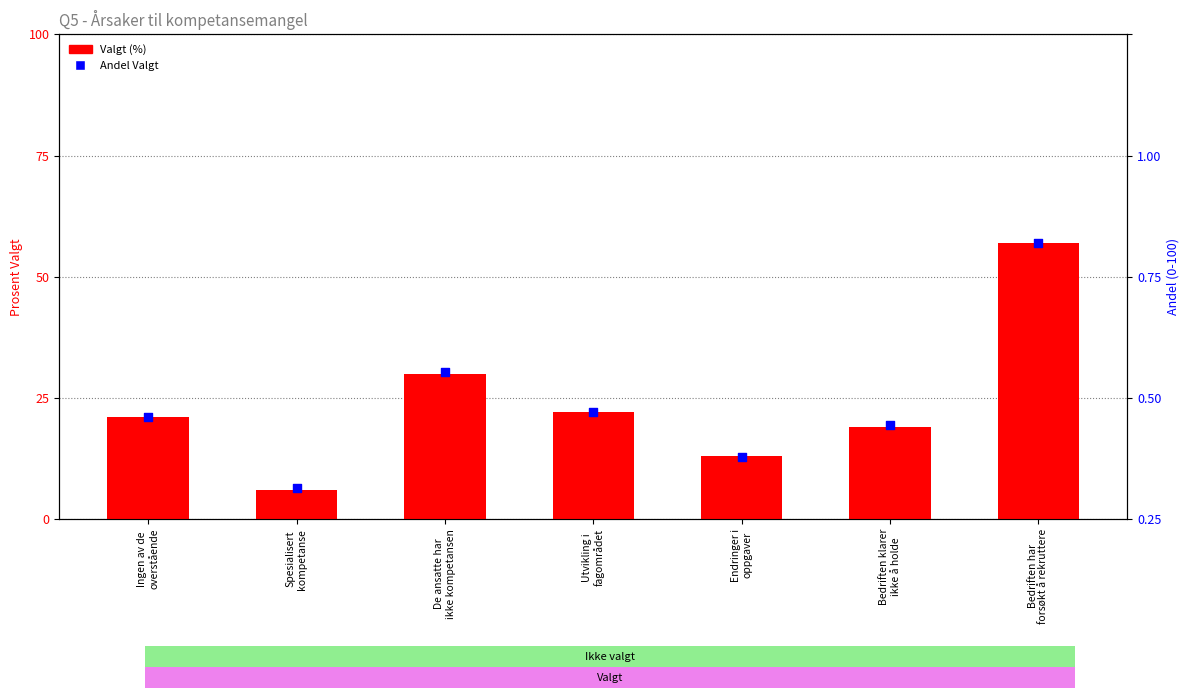

At how many categories does at least one series exceed 47?

1